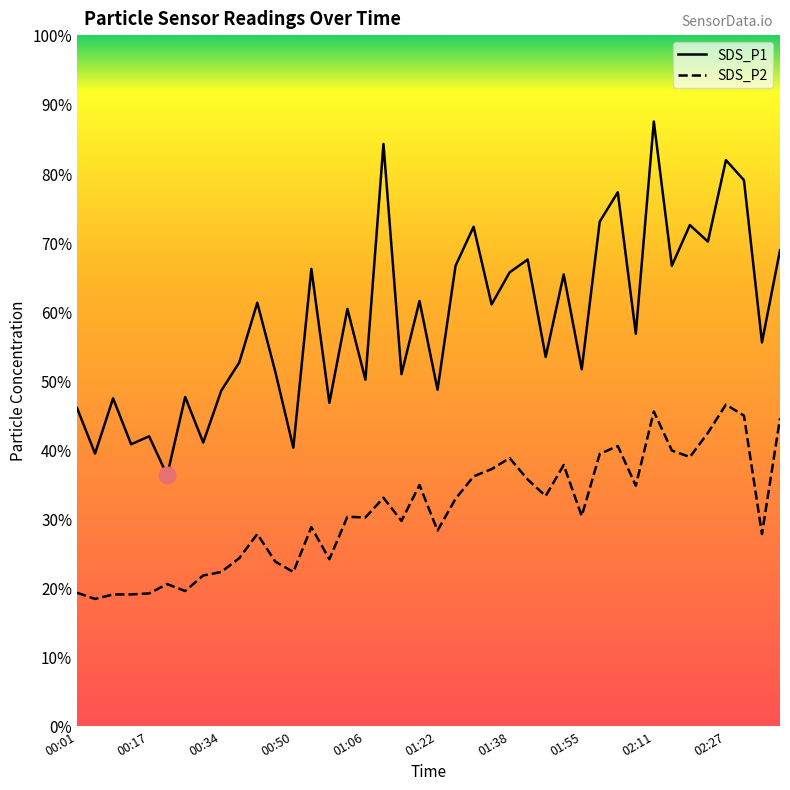

True or false: SDS_P1 and SDS_P2 intersect in this chart.

False